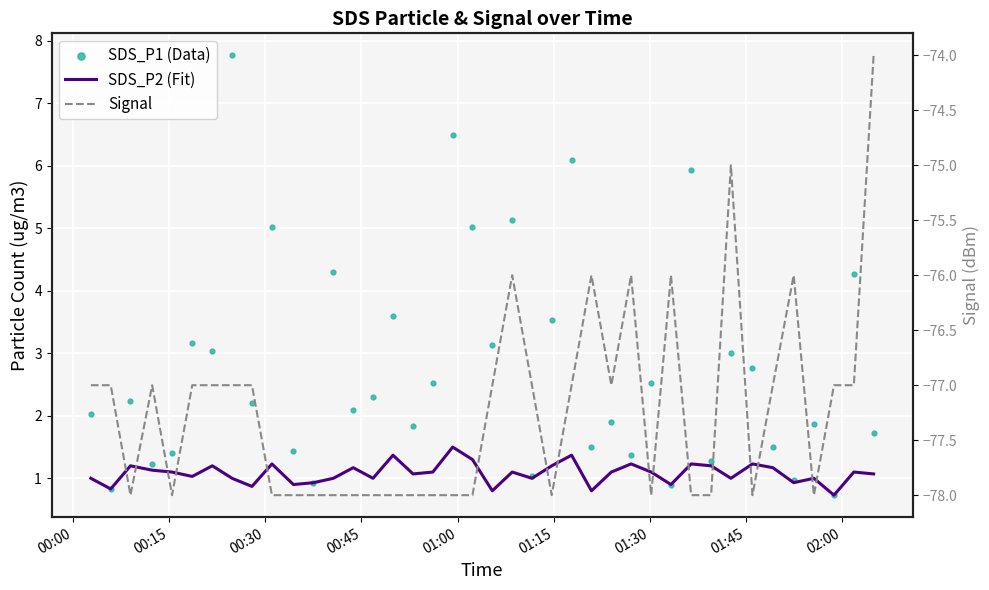

At how many categories does at least one series exceed -4?

40